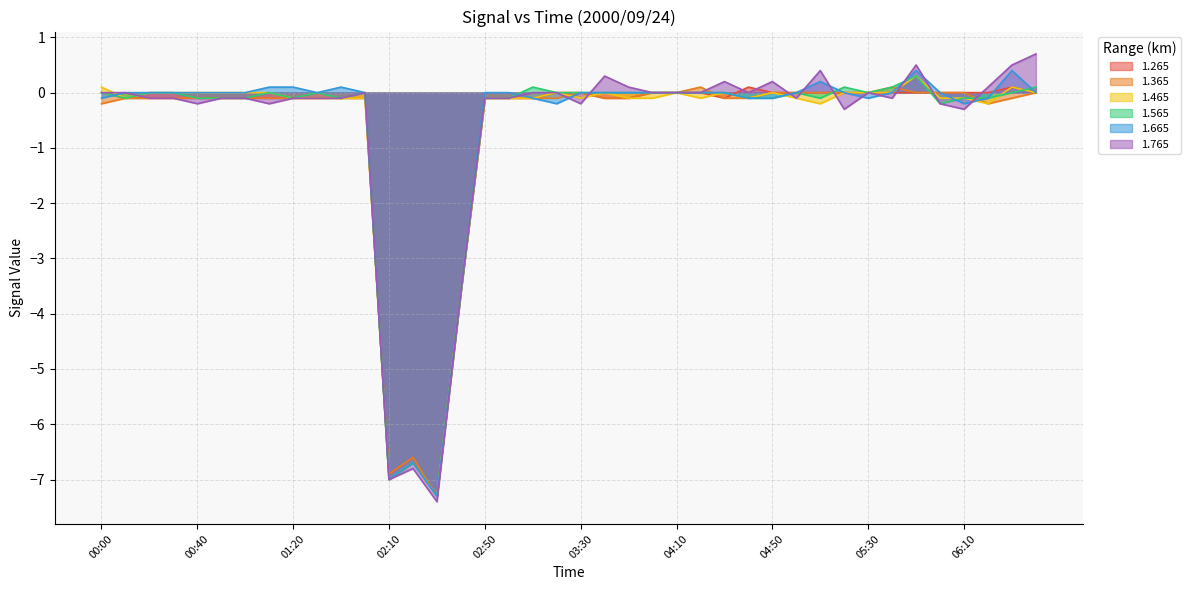

True or false: 1.265 and 1.365 cross at least once.

False